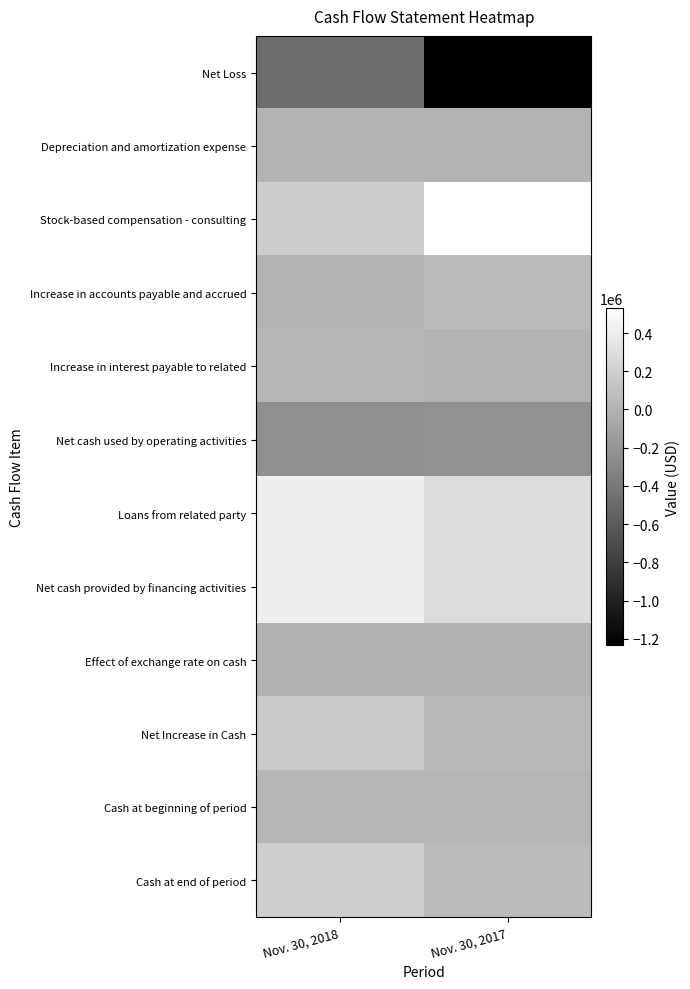

What is the greatest value displayed?

532500